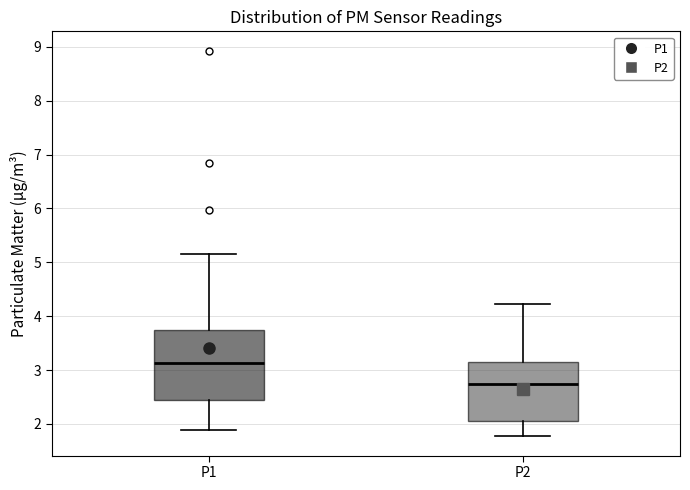

Reading left to right, transcribe this box plot: for each box, give where its median line is, the range the box spans, and where its two whiskers end, as read against the y-axis. The values are not printed on the chart, so give them approximately, as read against the axis.

P1: median 3.1, box 2.4 to 3.8, whiskers 1.9 to 5.2
P2: median 2.7, box 2.1 to 3.2, whiskers 1.8 to 4.2